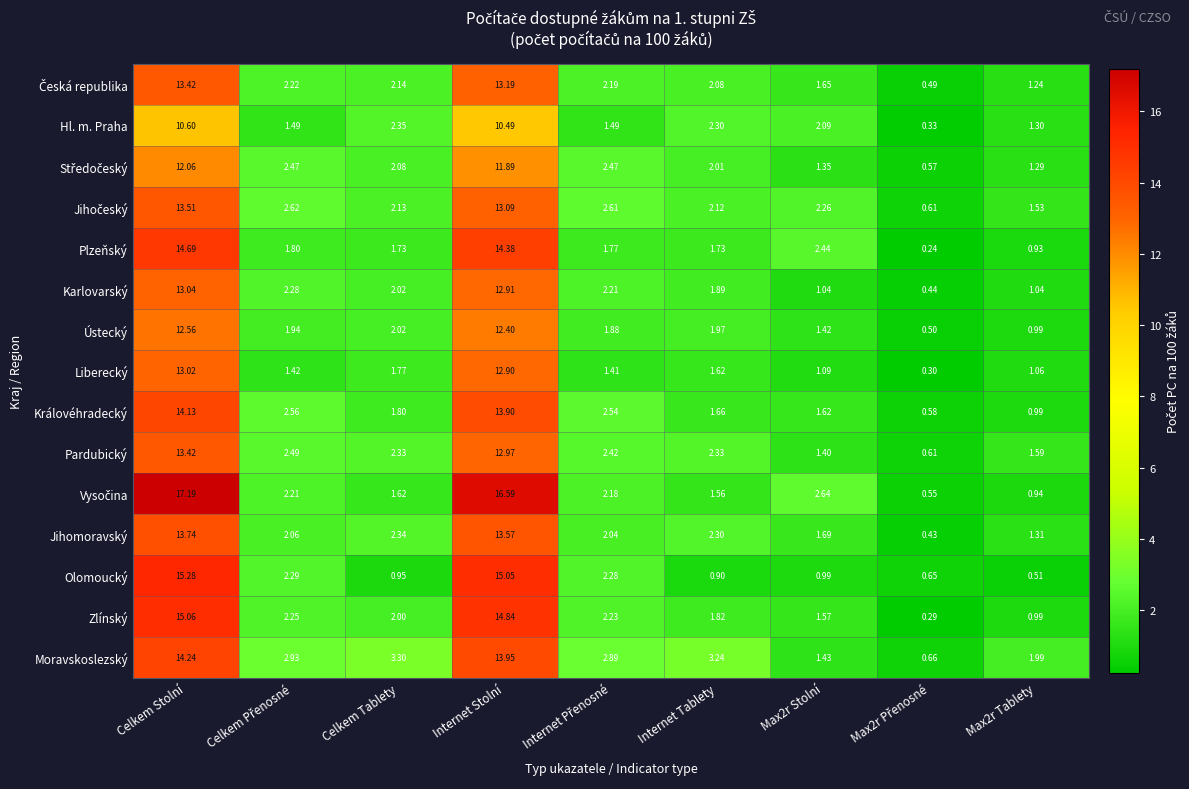

At which label does Hl. m. Praha first exceed 2?

Celkem Stolní